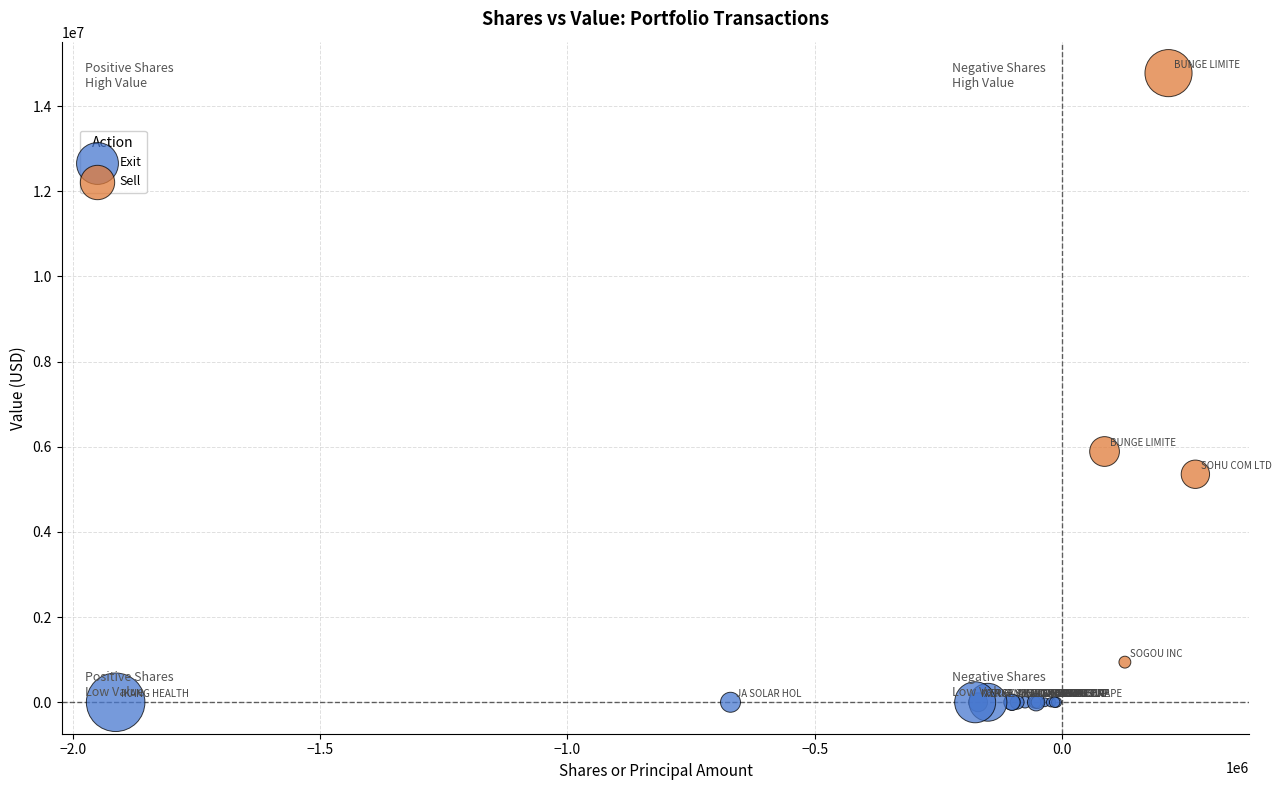

Which series contains the lowest Y value?

Exit